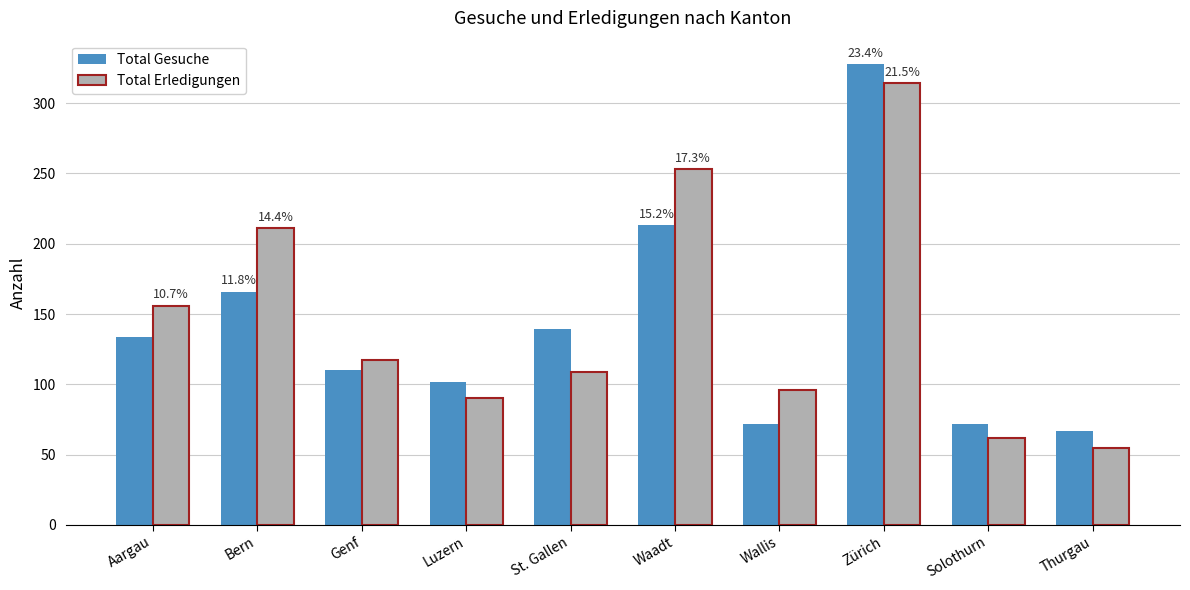

The Total Erledigungen series shows 62 at Solothurn. True or false?

True